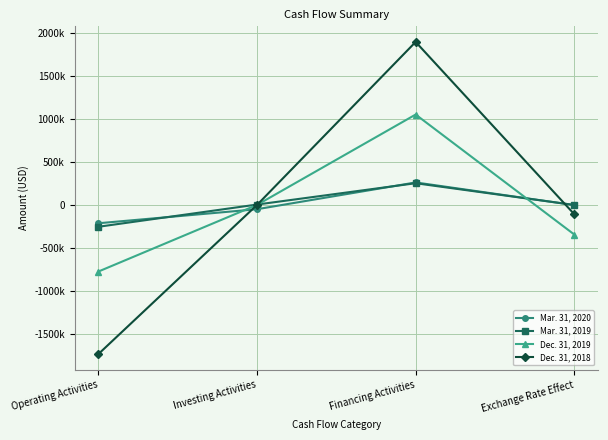

What are all the series names shown in the legend?

Mar. 31, 2020, Mar. 31, 2019, Dec. 31, 2019, Dec. 31, 2018